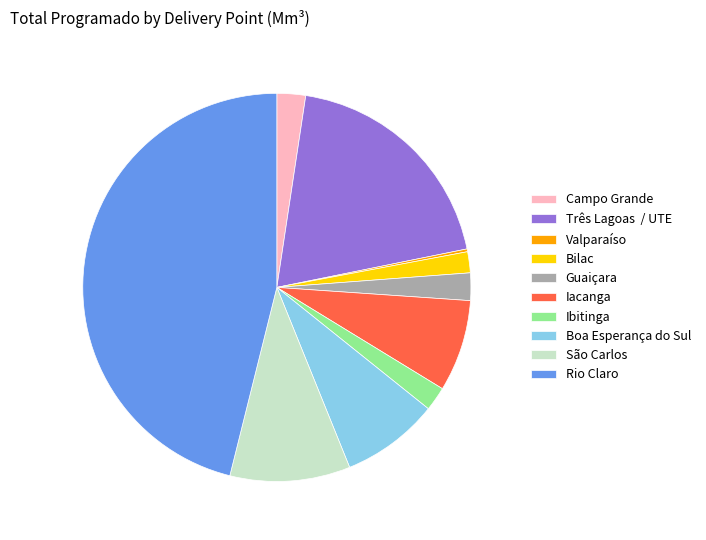

Approximately how many times larger is the value at Ibitinga compared to Iacanga?

0.3